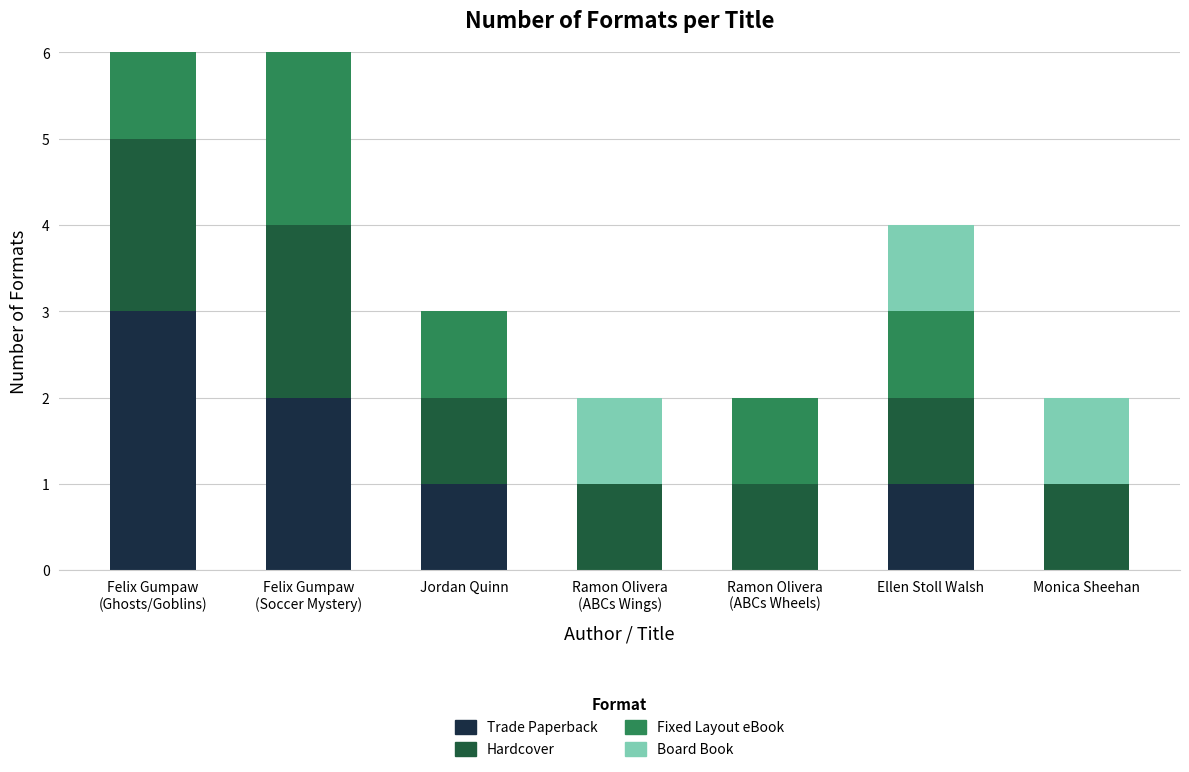

Are the bars horizontal?

No